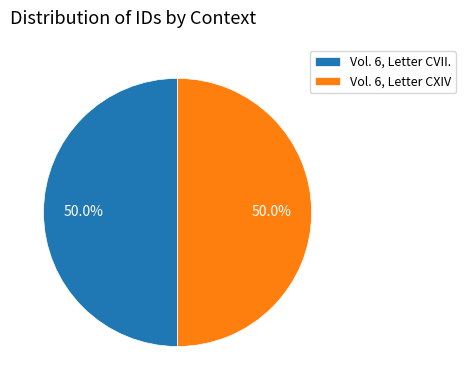

What is the ratio of the value at Vol. 6, Letter CXIV to the value at Vol. 6, Letter CVII.?

1.0